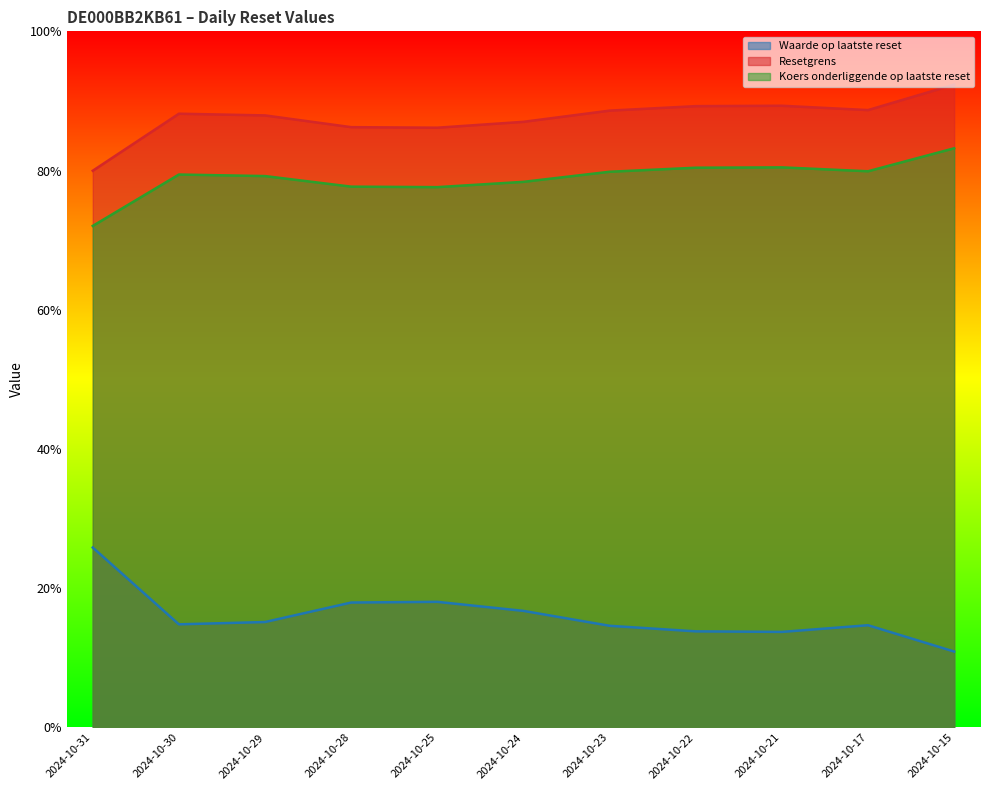

The Koers onderliggende op laatste reset series shows 113.6 at 2024-10-23. True or false?

False